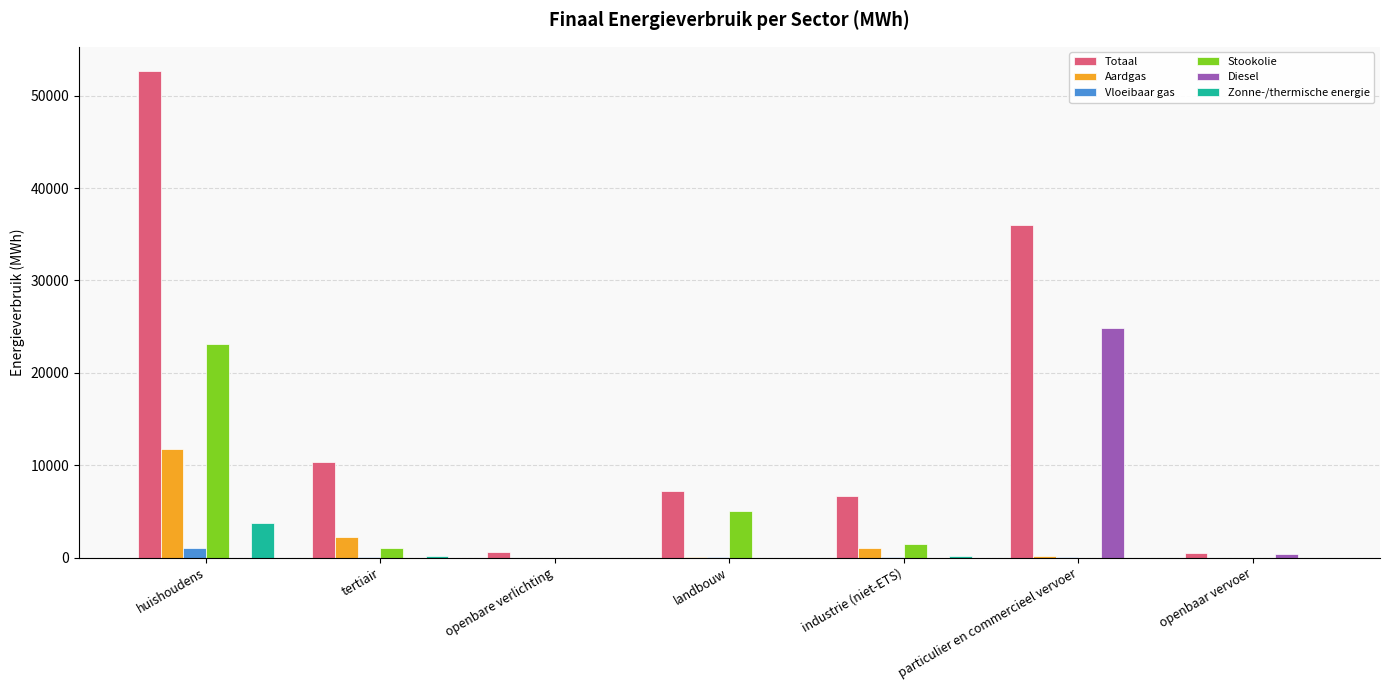

What are all the series names shown in the legend?

Totaal, Aardgas, Vloeibaar gas, Stookolie, Diesel, Zonne-/thermische energie